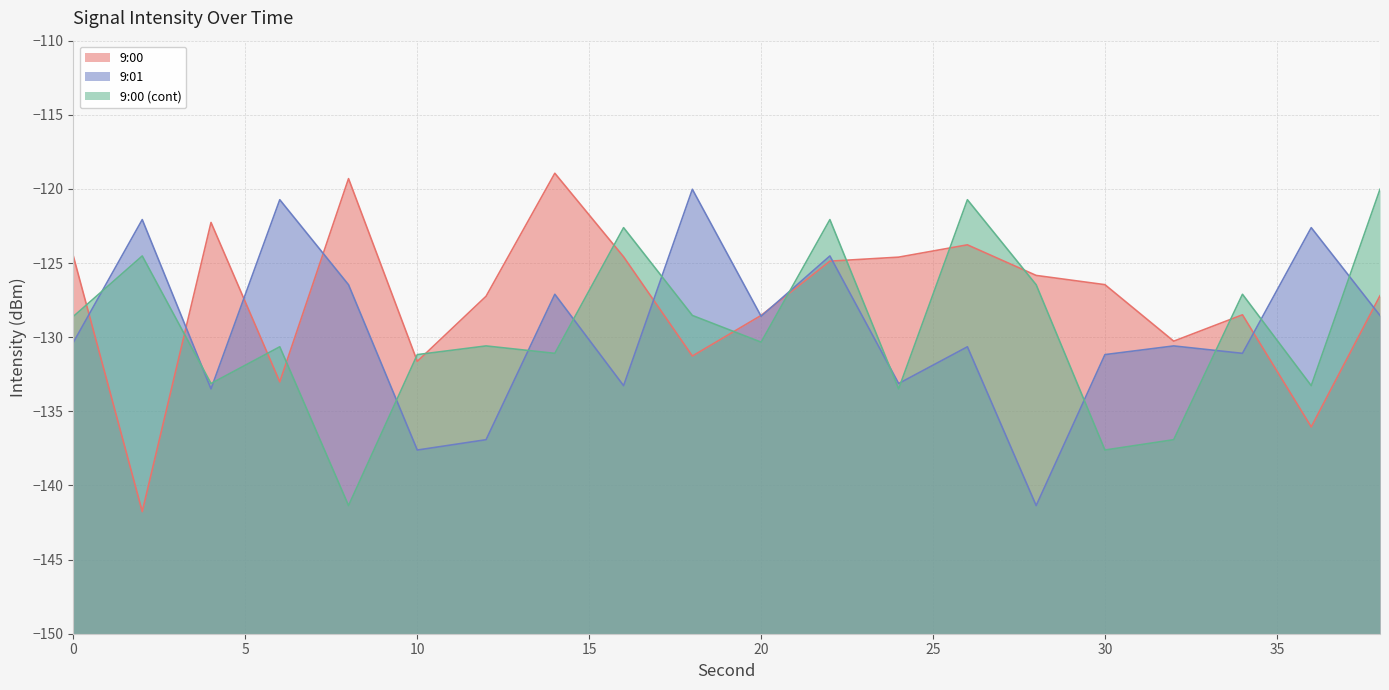

What is the difference between the 9:00 (cont) values at 2 and 38?

4.5